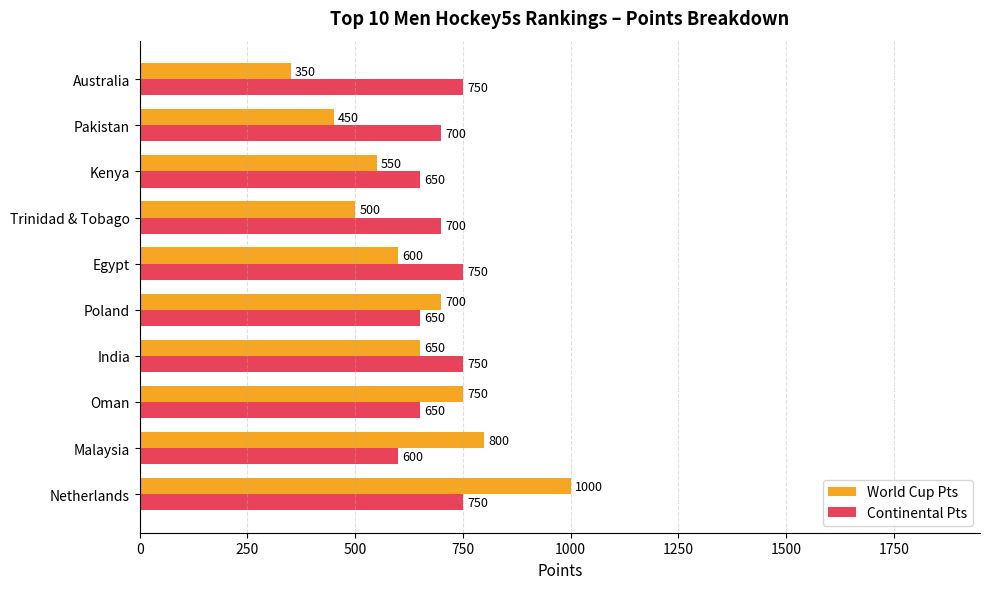

Which series has the largest range (max minus min)?

World Cup Pts